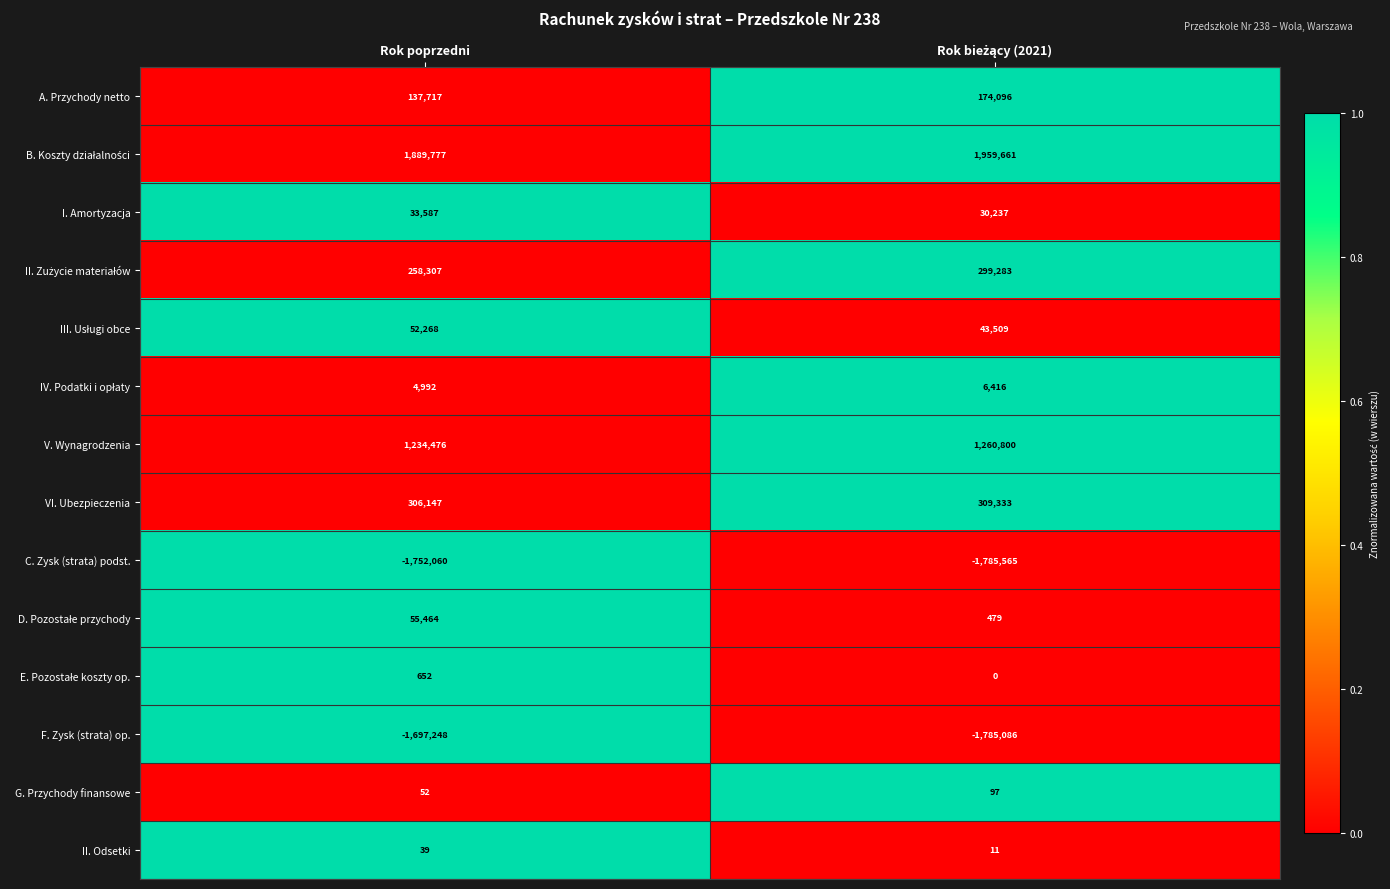

Count the number of data series in this chart.

14